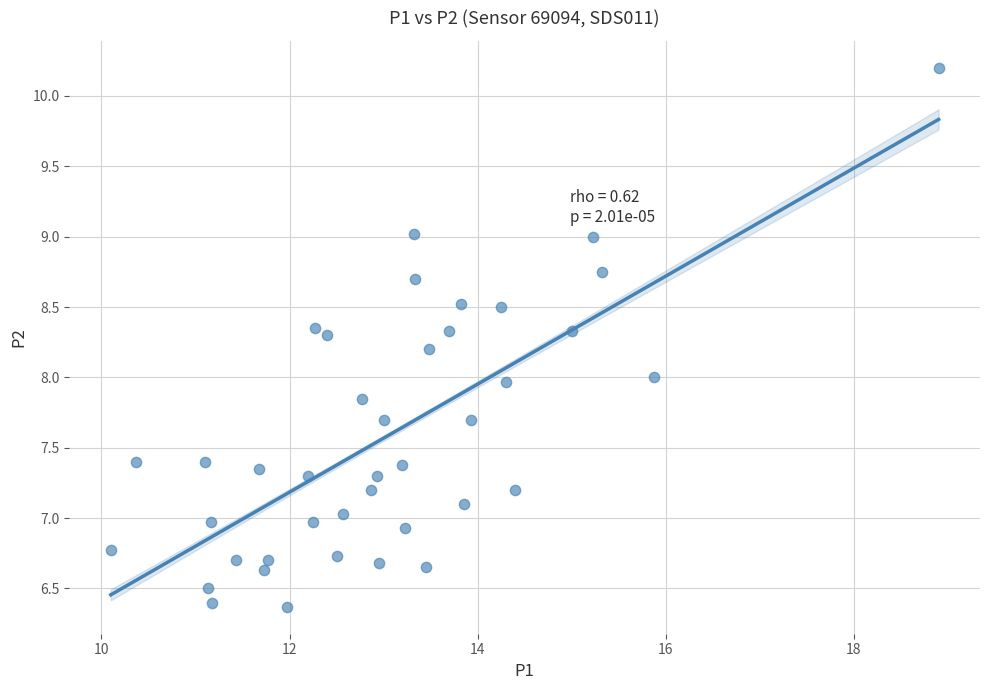

What is the range of Y values (max minus min)?

3.8